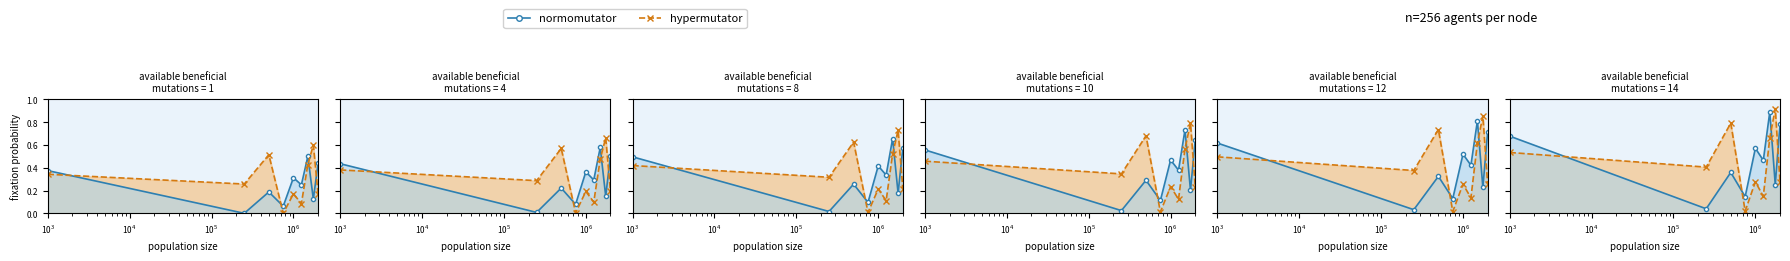

The normomutator series shows 0.3 at $\mathdefault{10^{2}}$. True or false?

False